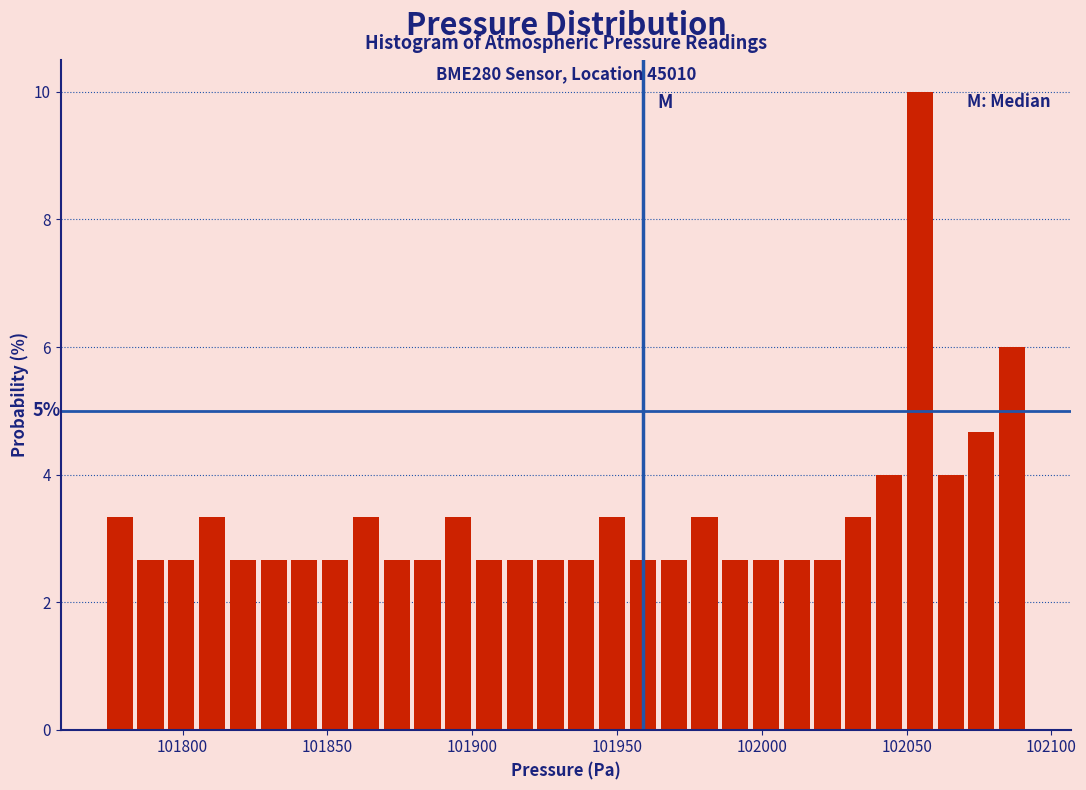

Around what value on the x-axis is the tallest bar? Give the approximate position of its centre, as read against the axis.

102055